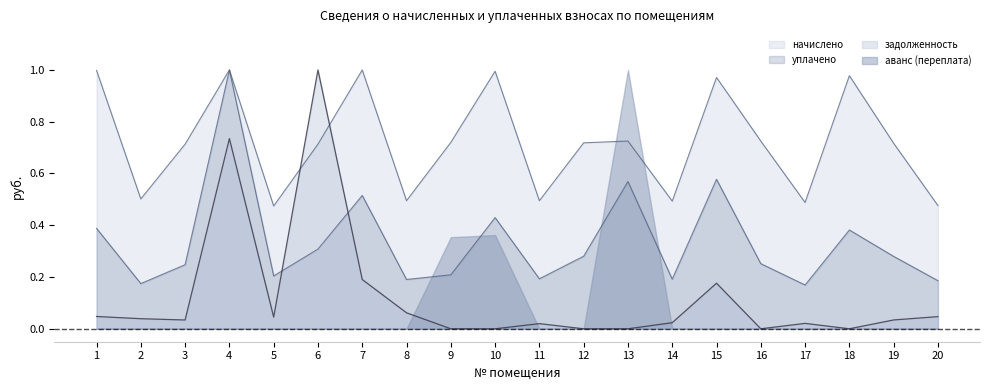

What is the average value of the задолженность series?

0.1